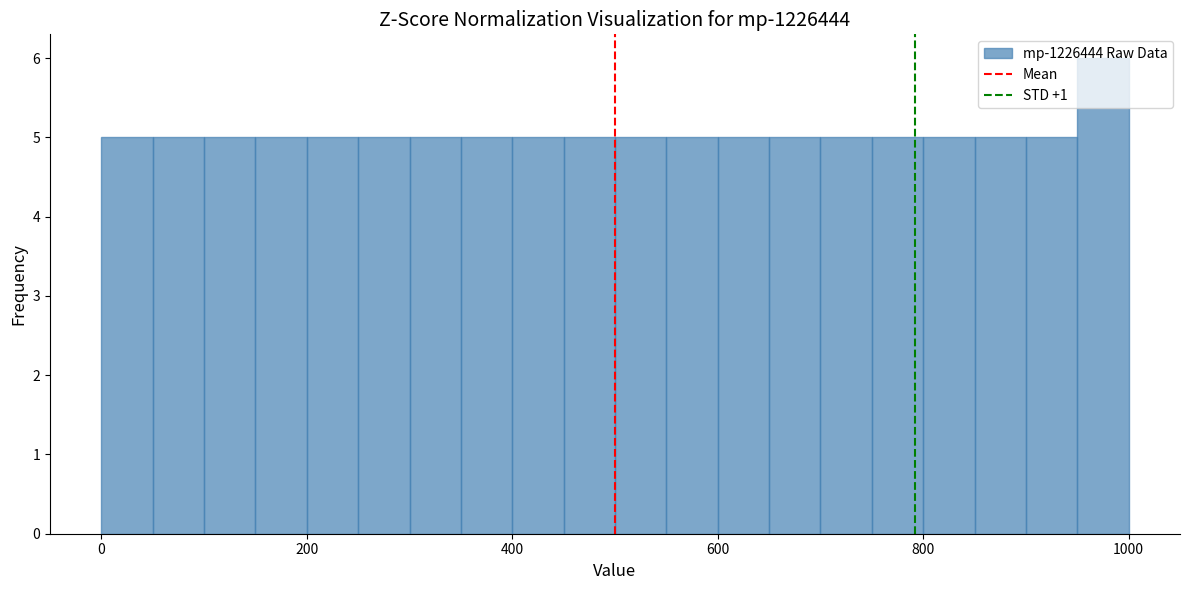

Around what value on the x-axis is the tallest bar? Give the approximate position of its centre, as read against the axis.

980